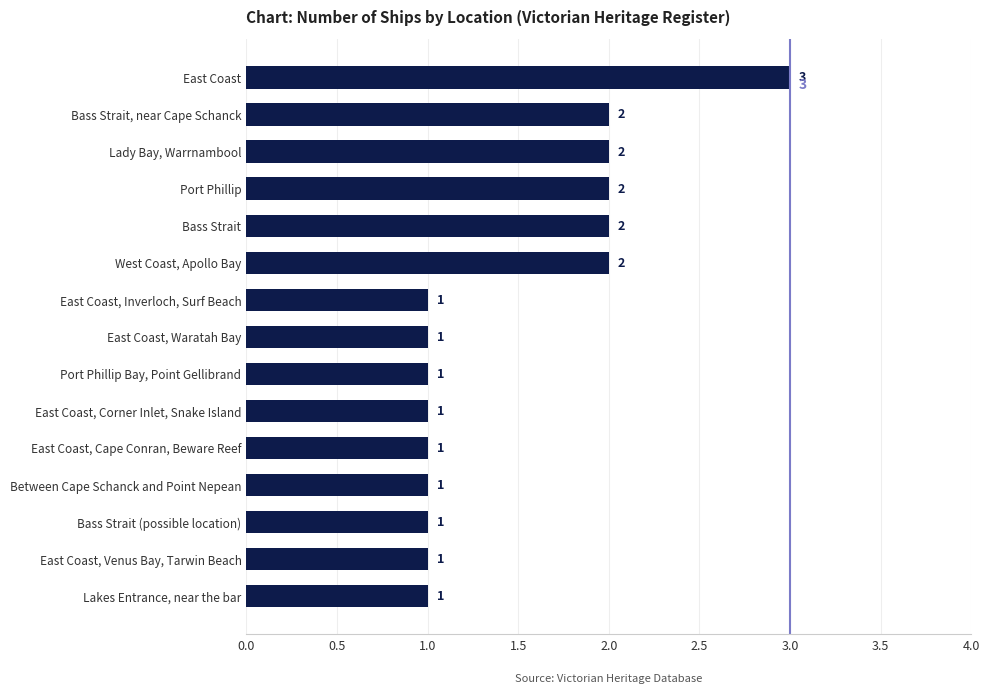

What is the difference between the second highest and second lowest values?

1